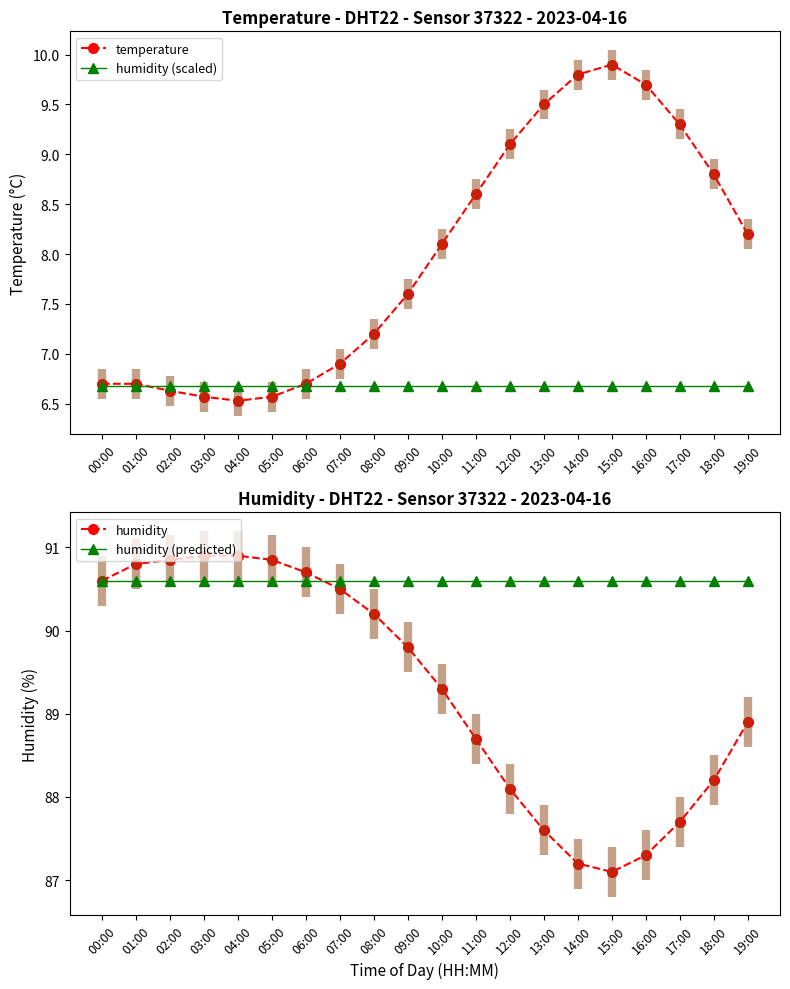

What is the sum of all temperature values?

159.1